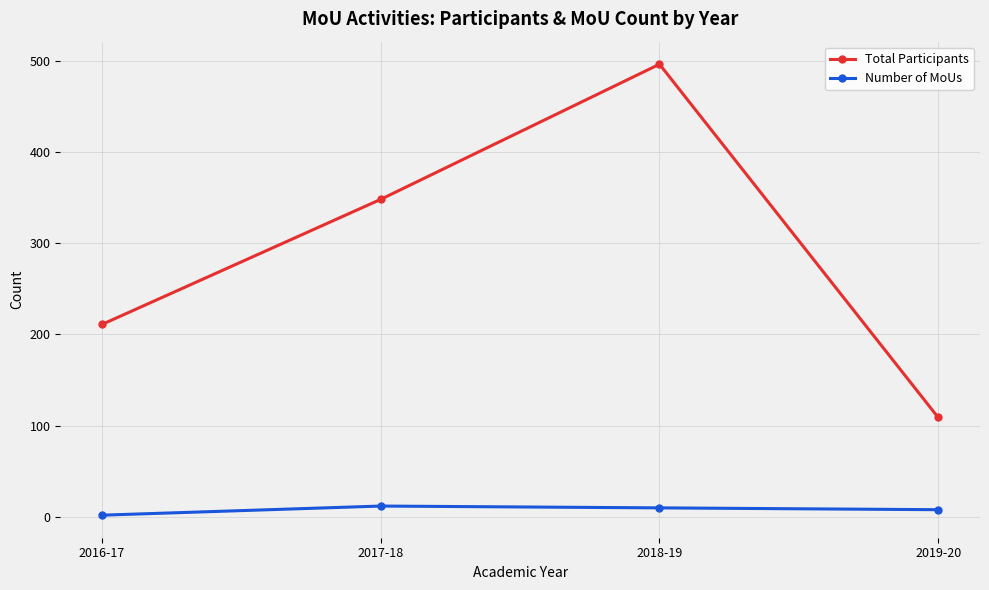

What is the sum of all Total Participants values?

1164